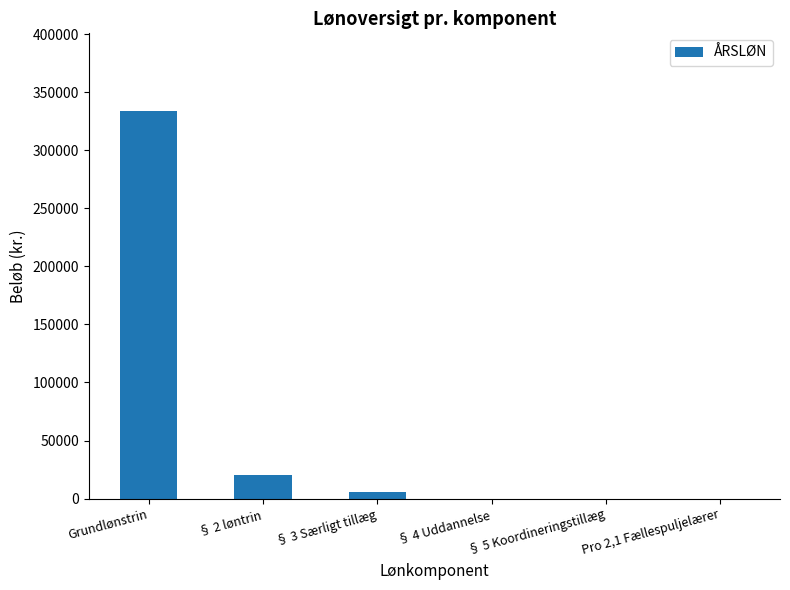

The value at Grundlønstrin is 333870.0. True or false?

True